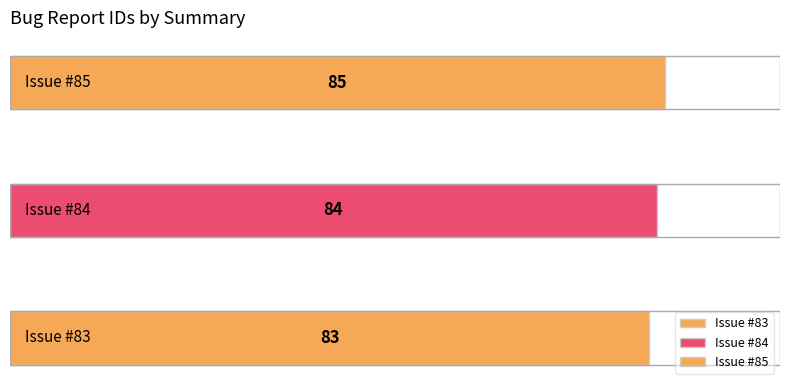

How many bars are there in total?

3